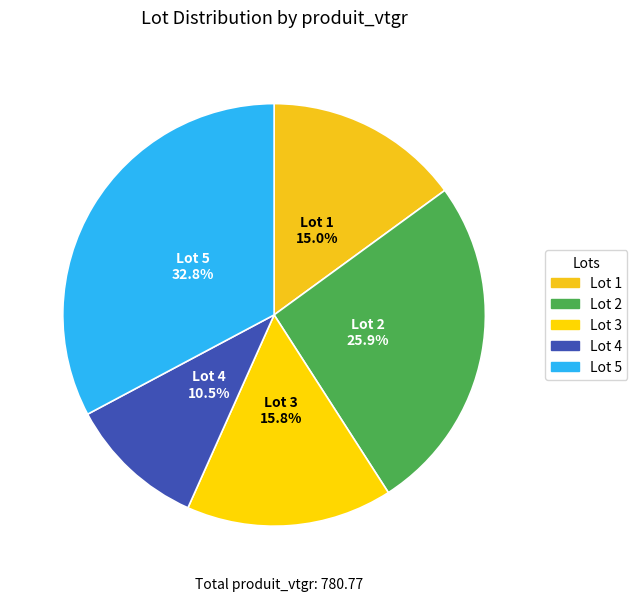

What portion of the pie excludes Lot 2?

74.1%